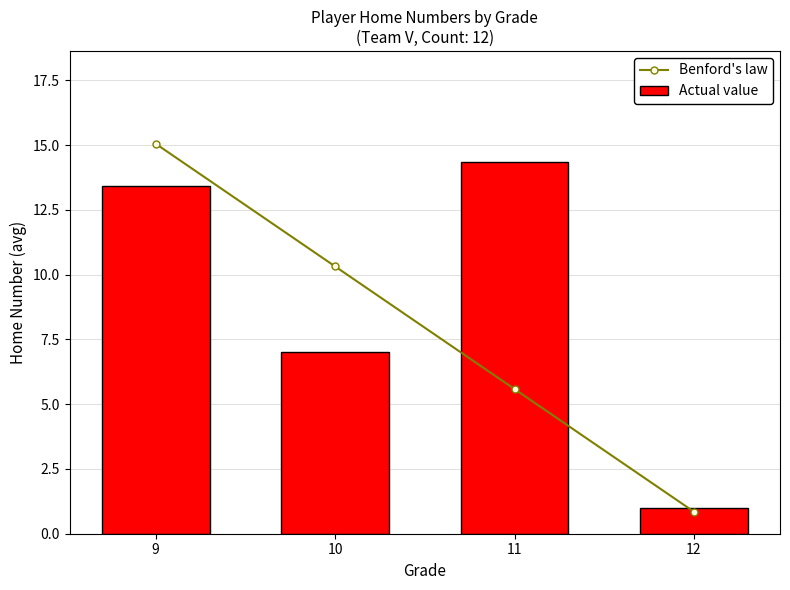

Reading left to right, what are all the values shown in this chart?

Benford's law: 15.1	10.3	5.6	0.8
Actual value: 13.4	7.0	14.3	1.0